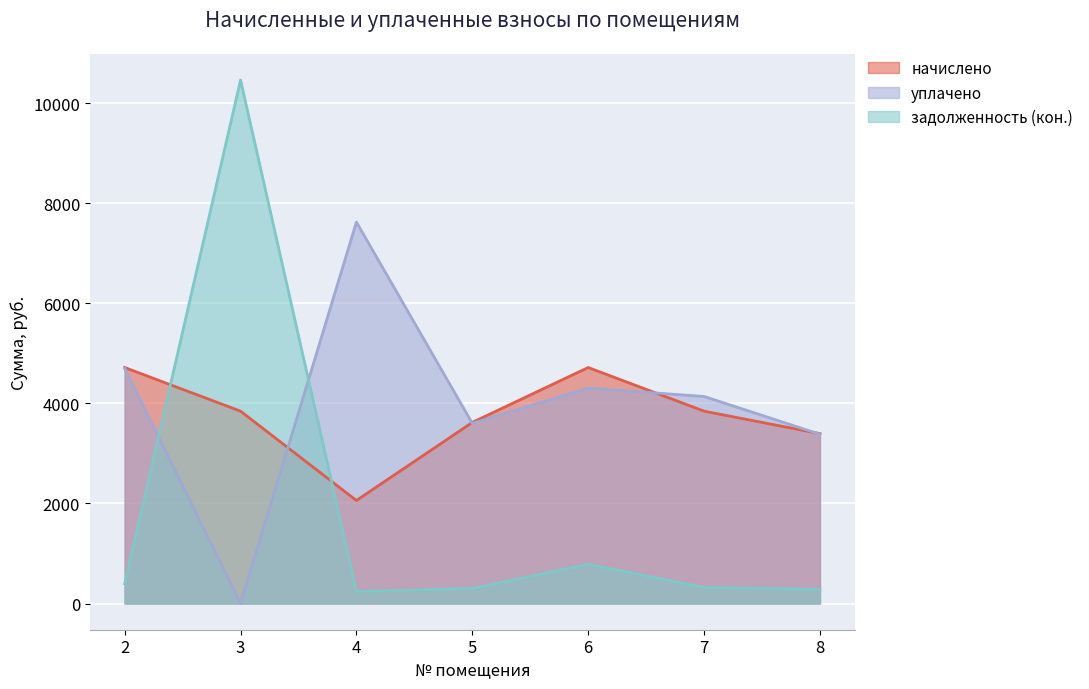

At which category does the chart reach its peak across all series?

3